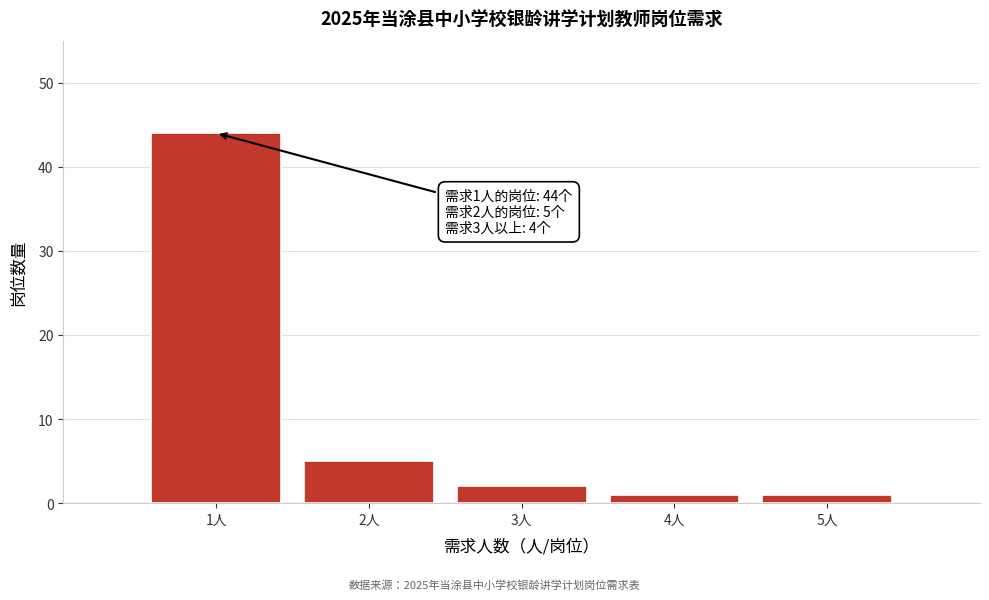

Which range on the x-axis has the tallest bar?

0.5 to 1.5